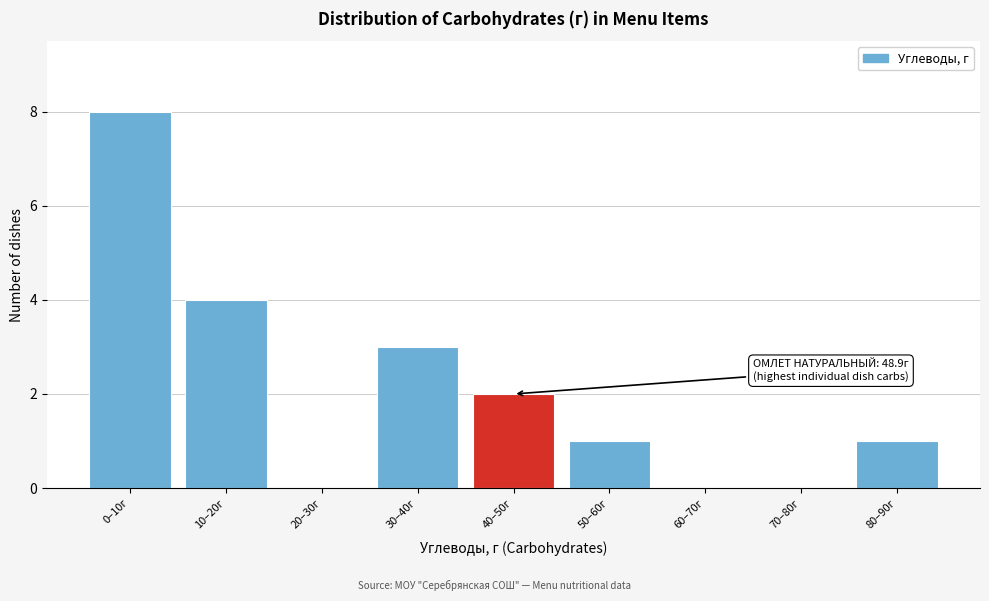

Reading left to right, what are all the values shown in this chart?

0–10г=8	10–20г=4	20–30г=0	30–40г=3	40–50г=2	50–60г=1	60–70г=0	70–80г=0	80–90г=1